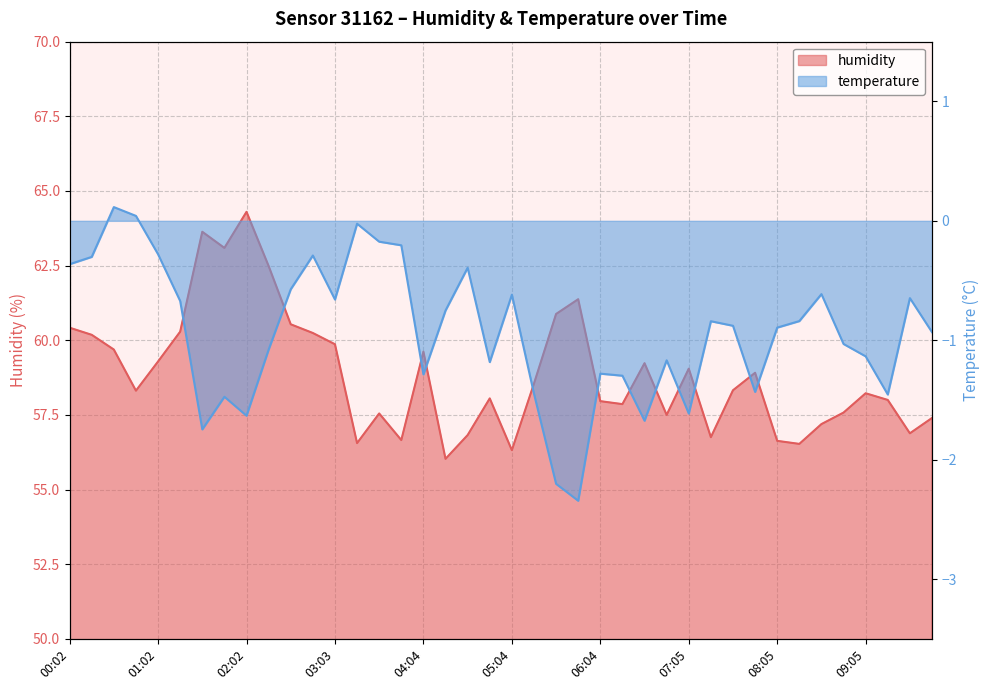

In humidity, how many points are higher than both neighbors (excluding endpoints)?

10